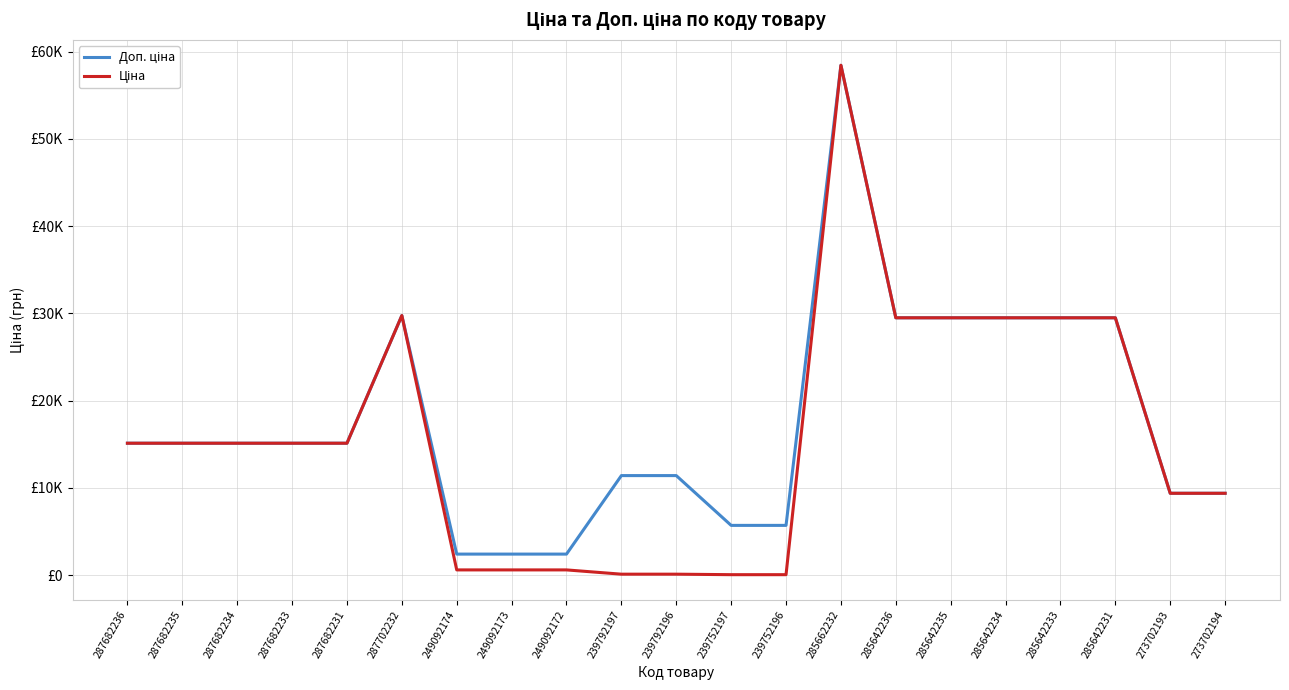

Does the chart display data point markers on the line(s)?

No